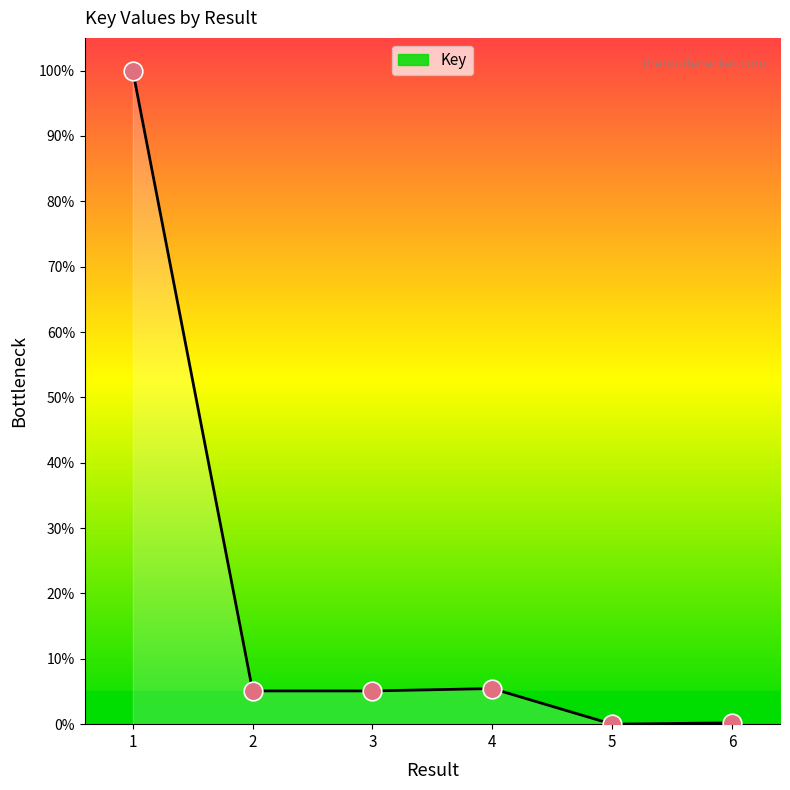

Between 1 and 3, which is larger?

1